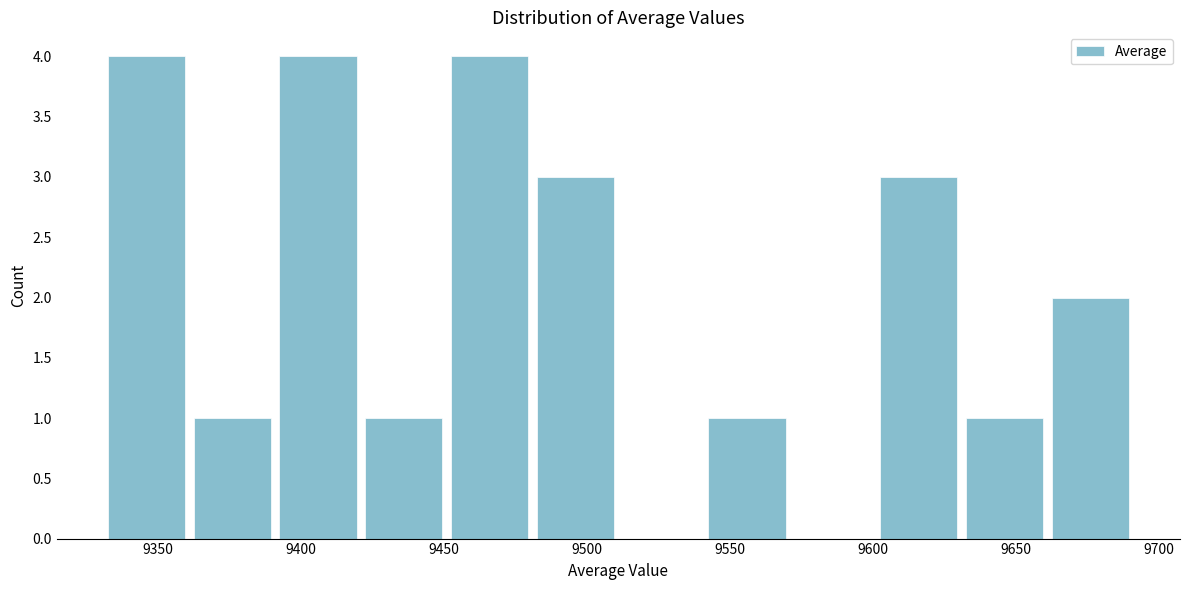

Reading left to right, transcribe this chart: for each bar, give the range it covers on the x-axis and its height. Neither the bar edges nor the heights are printed on the chart, so give them approximately, as read against the axes.

9331 to 9361: 4
9361 to 9391: 1
9391 to 9421: 4
9421 to 9451: 1
9451 to 9481: 4
9481 to 9511: 3
9511 to 9541: 0
9541 to 9571: 1
9571 to 9601: 0
9601 to 9631: 3
9631 to 9661: 1
9661 to 9691: 2